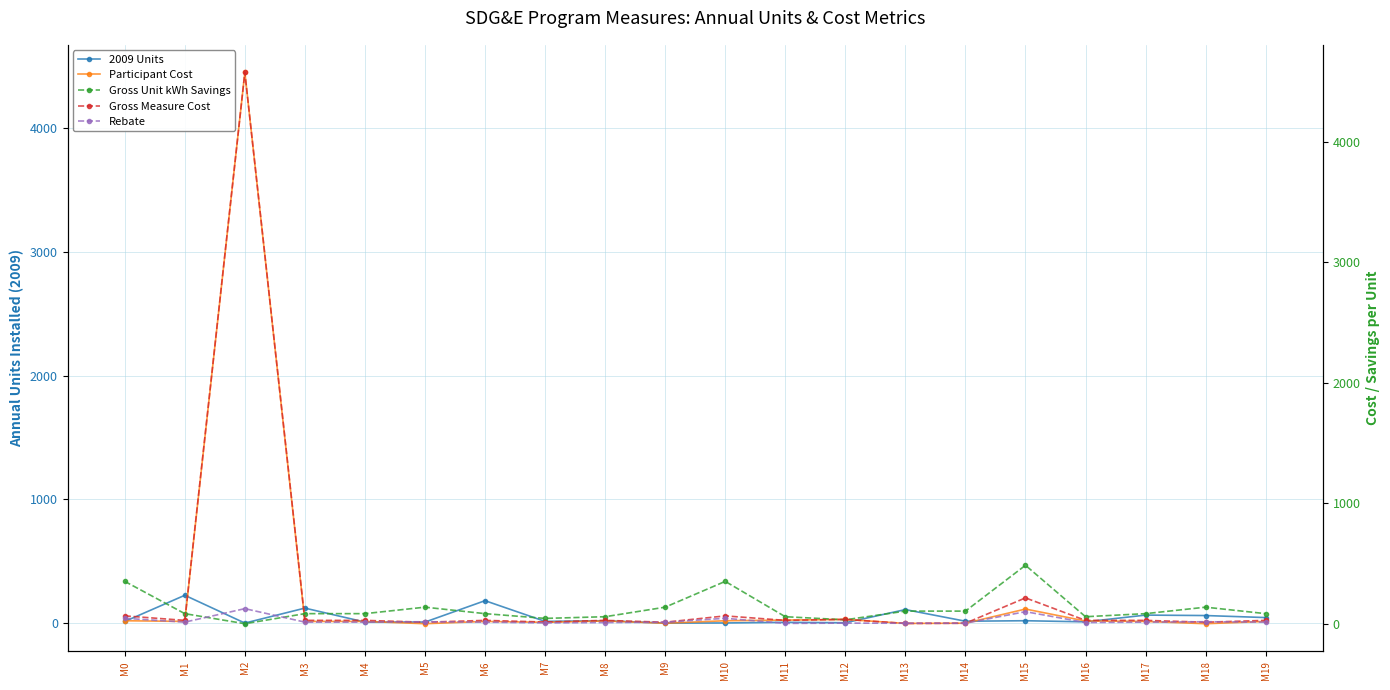

True or false: Participant Cost and Gross Measure Cost cross at least once.

False